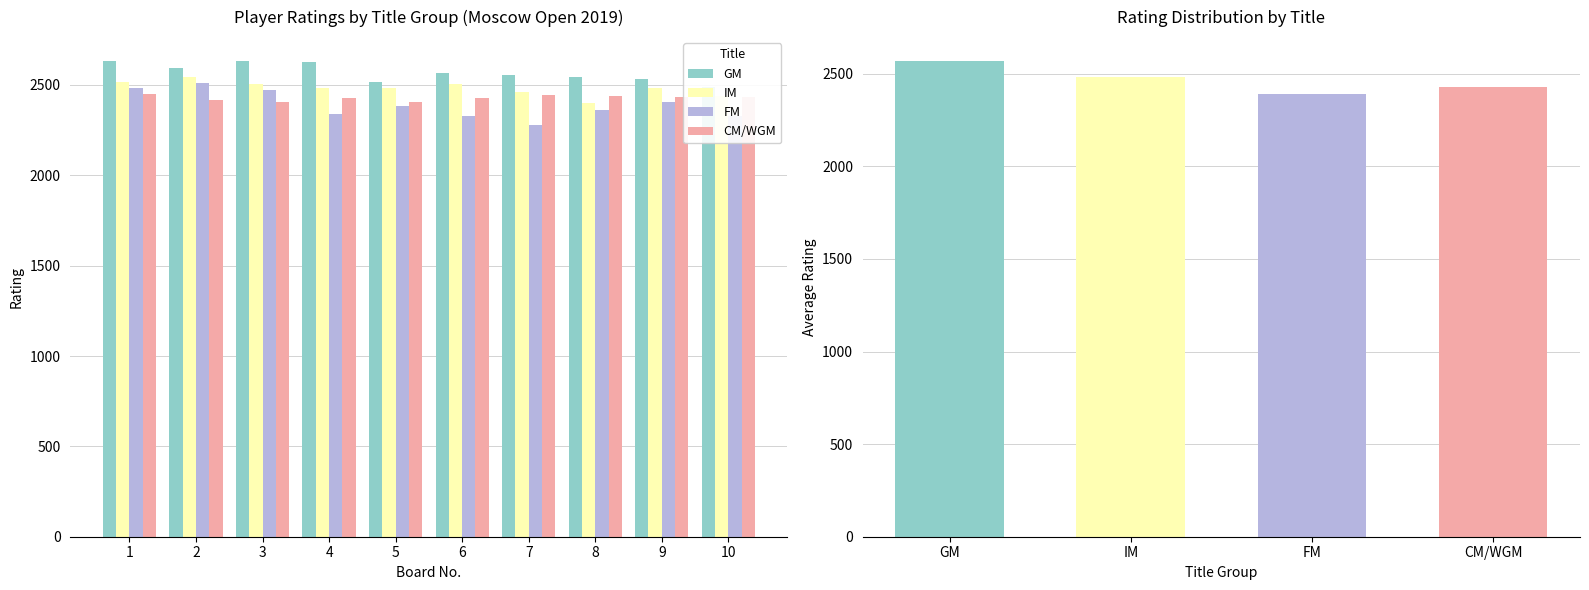

How many data points in IM are less than 2485?

5